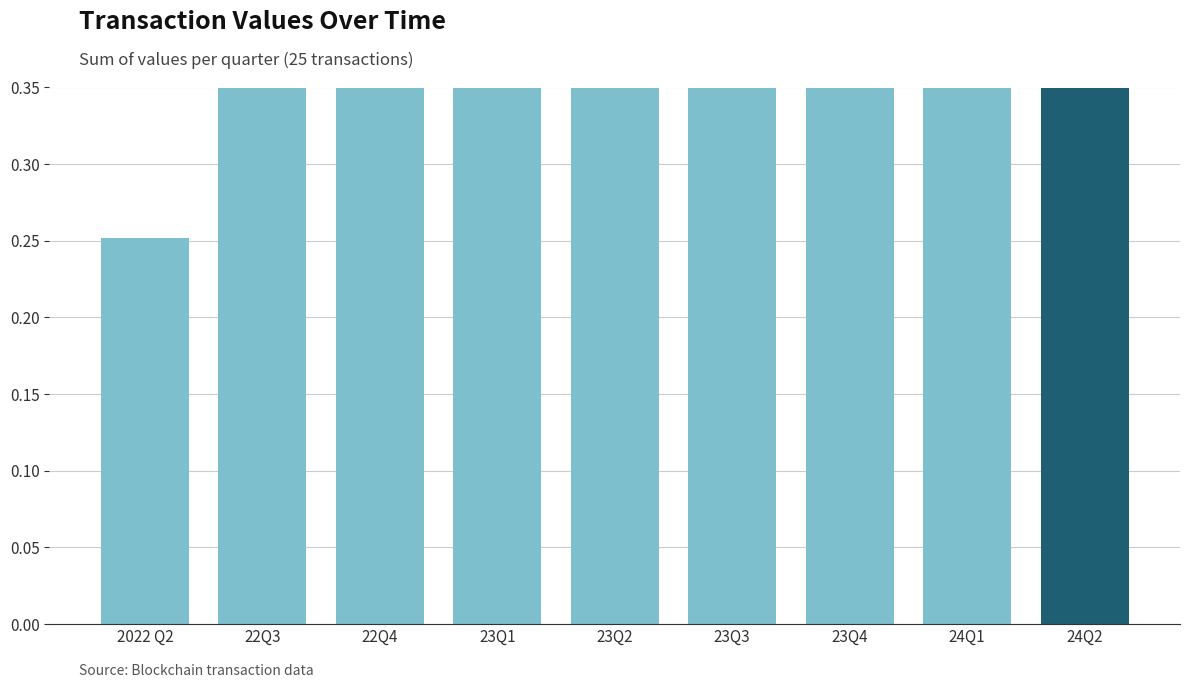

Are the bars grouped side by side (vs. stacked)?

No